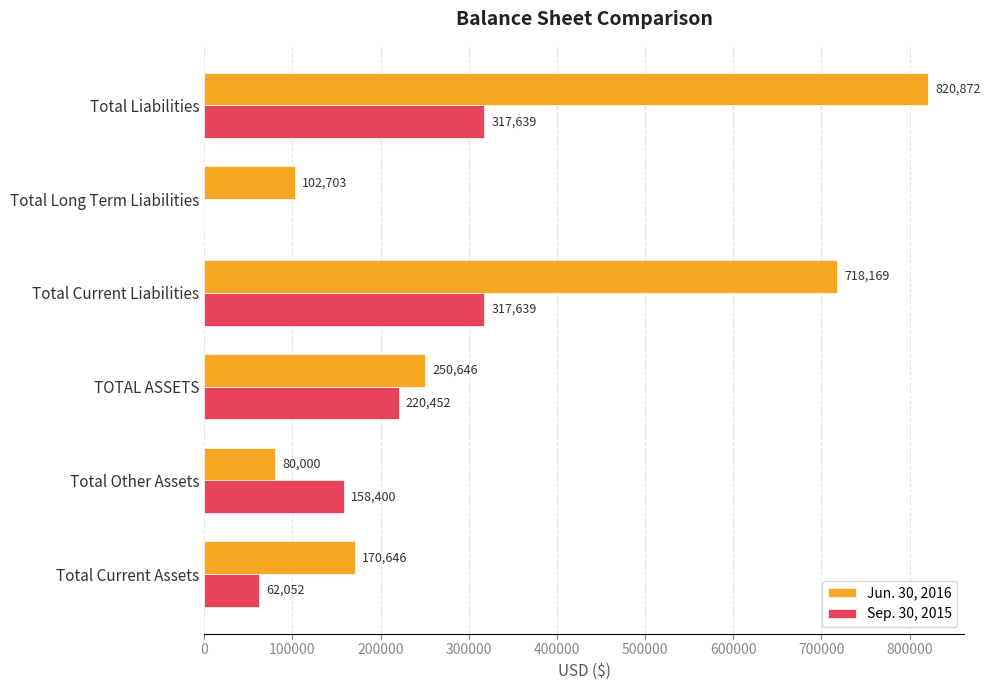

What is the greatest value displayed?

820872